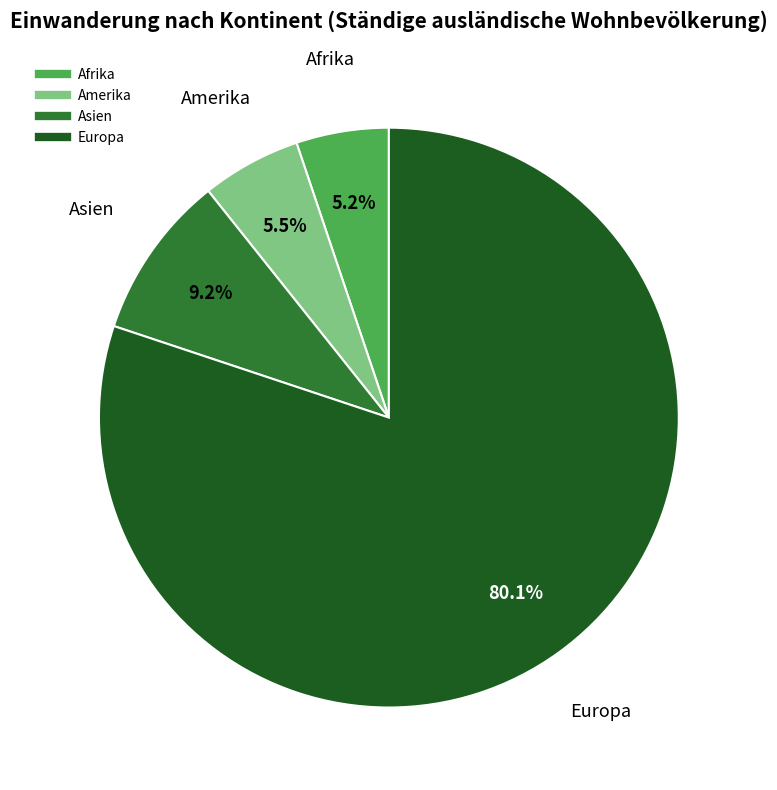

To the nearest percent, what portion does Europa represent?

80%